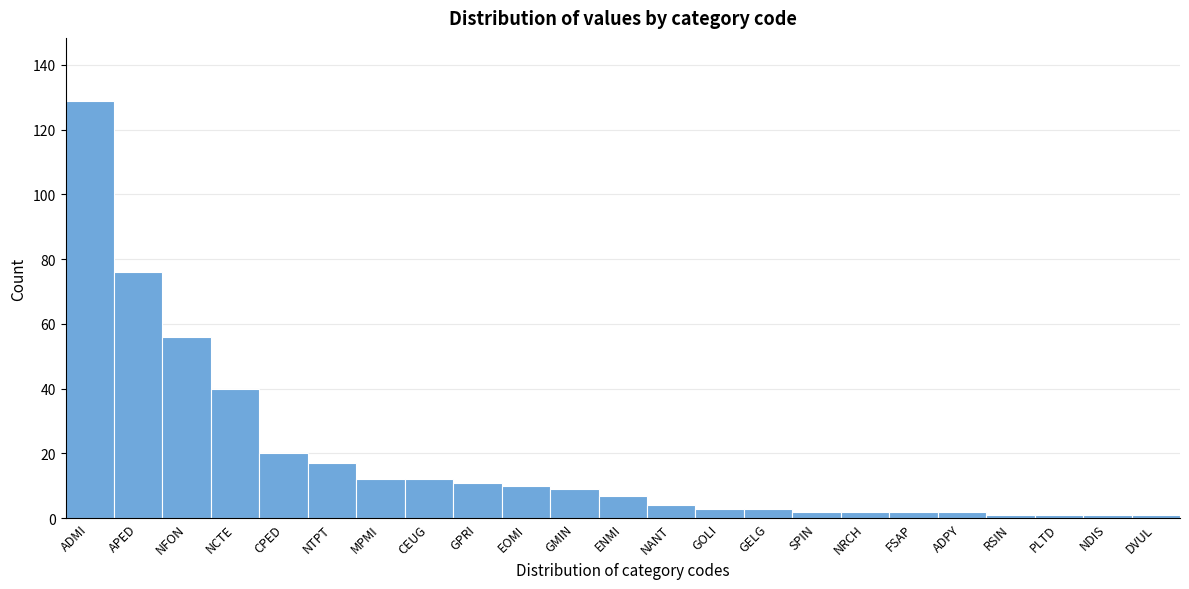

Reading left to right, transcribe all the data shown in this chart.

ADMI=129	APED=76	NFON=56	NCTE=40	CPED=20	NTPT=17	MPMI=12	CEUG=12	GPRI=11	EOMI=10	GMIN=9	ENMI=7	NANT=4	GOLI=3	GELG=3	SPIN=2	NRCH=2	FSAP=2	ADPY=2	RSIN=1	PLTD=1	NDIS=1	DVUL=1